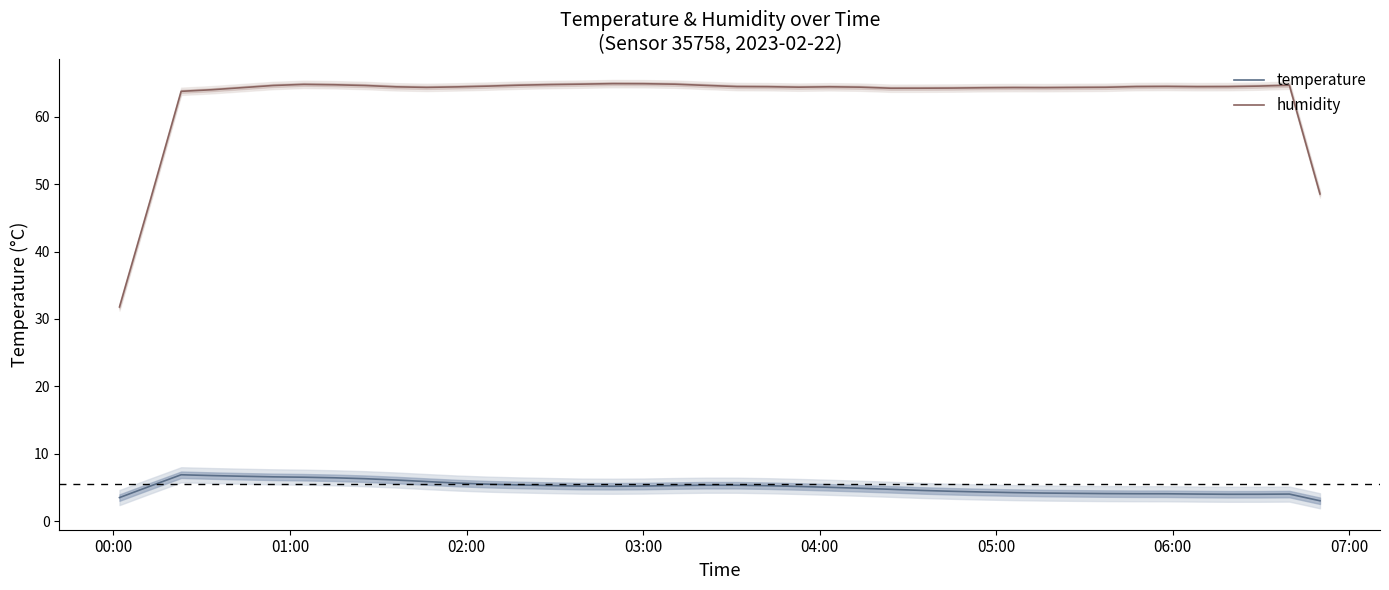

How many lines are shown in the chart?

2